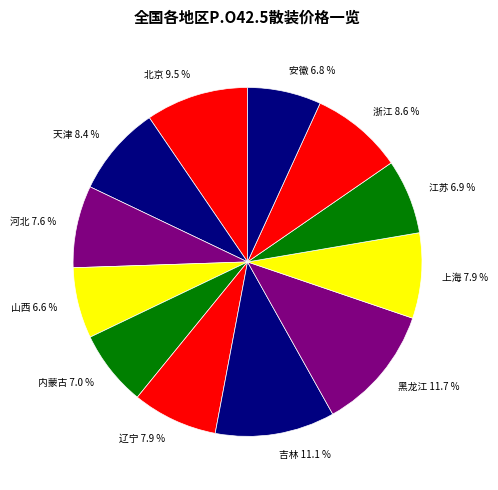

Which has a higher value, 天津 or 北京?

北京